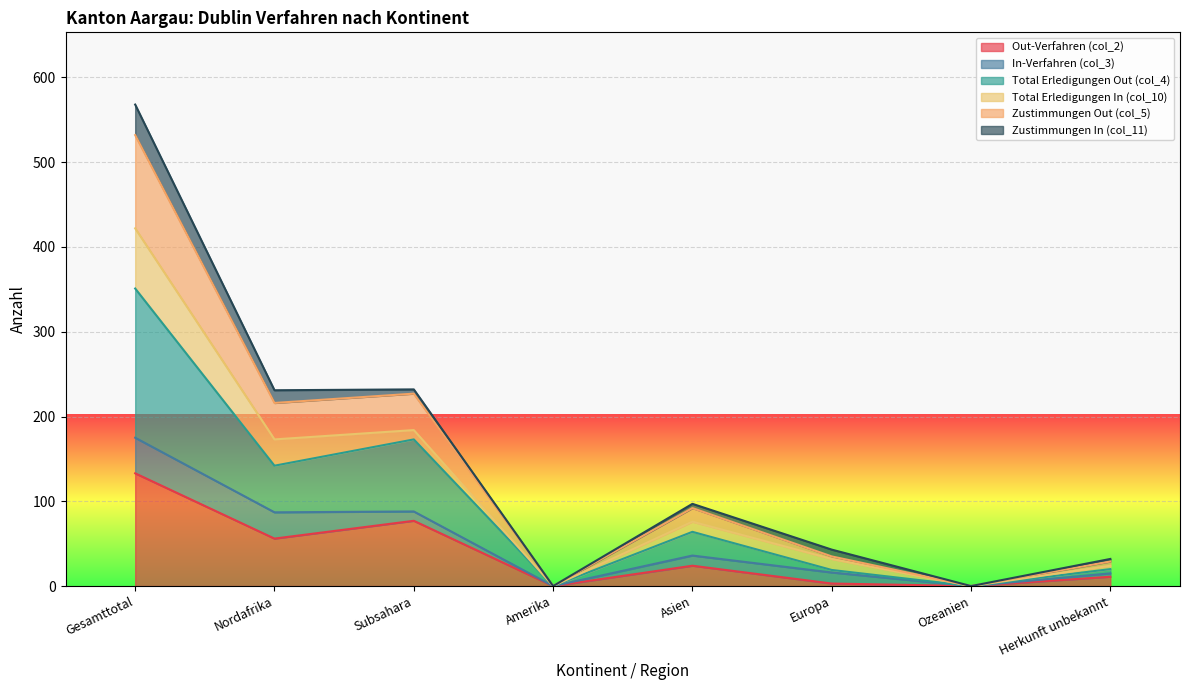

What is the value of the Total Erledigungen Out (col_4) point at the 1st from the left?

351